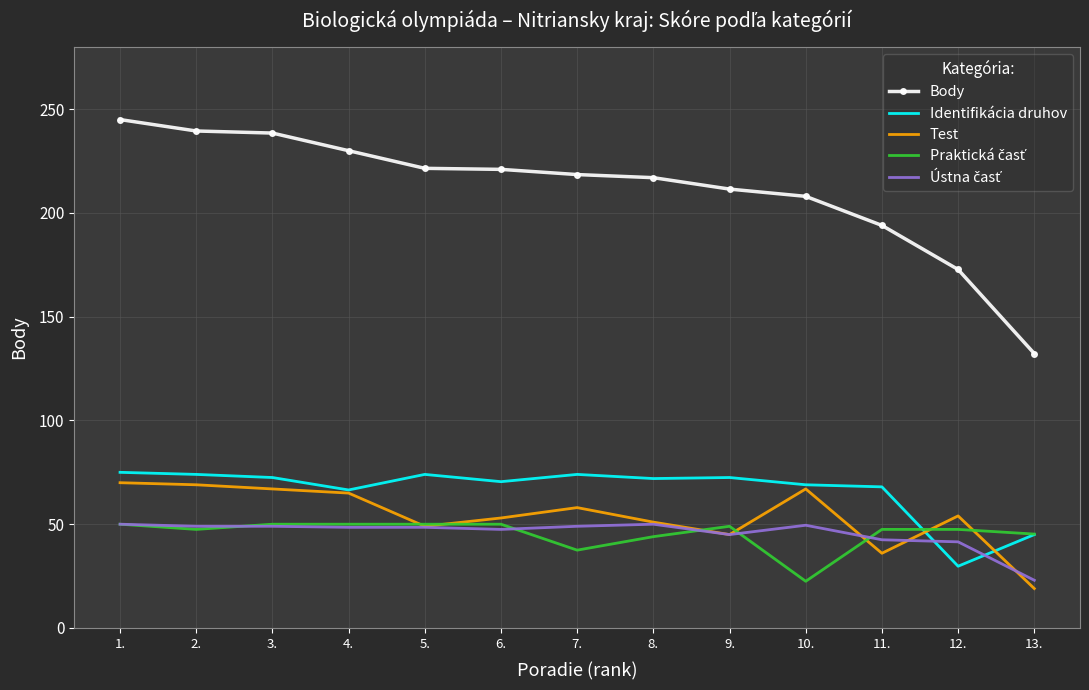

The Identifikácia druhov series shows 70.5 at 6.. True or false?

True